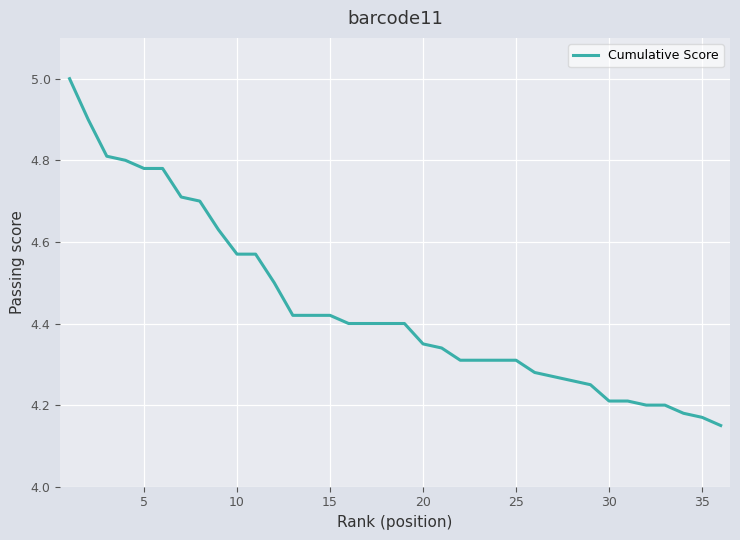

What is the maximum value shown in the chart?

5.0